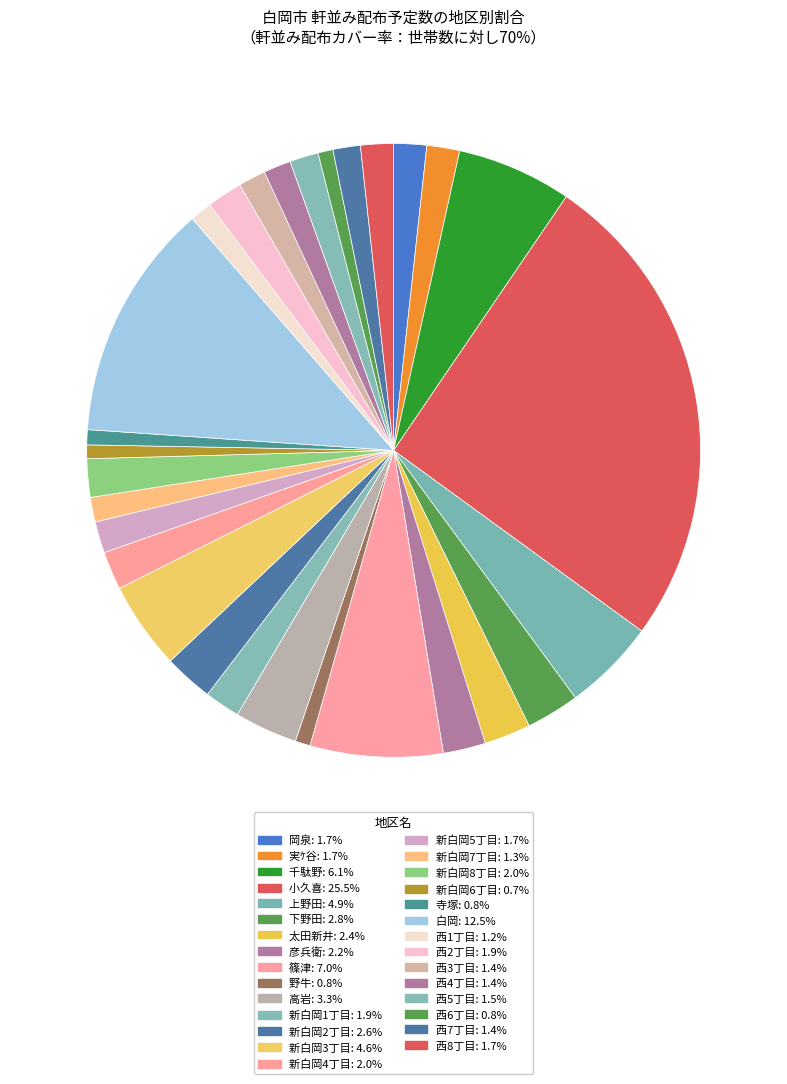

Which has a higher value, 新白岡3丁目 or 新白岡4丁目?

新白岡3丁目